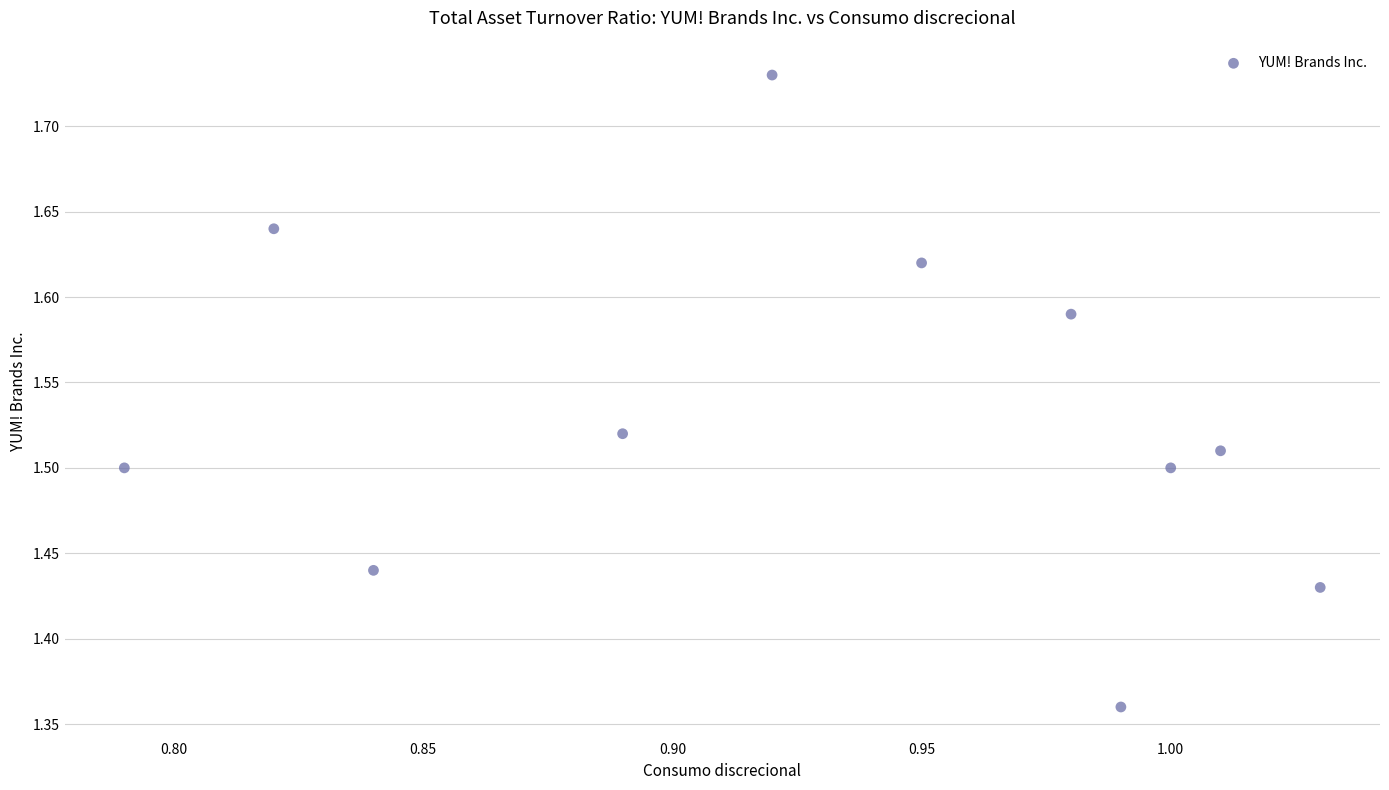

What is the average X value?

0.9